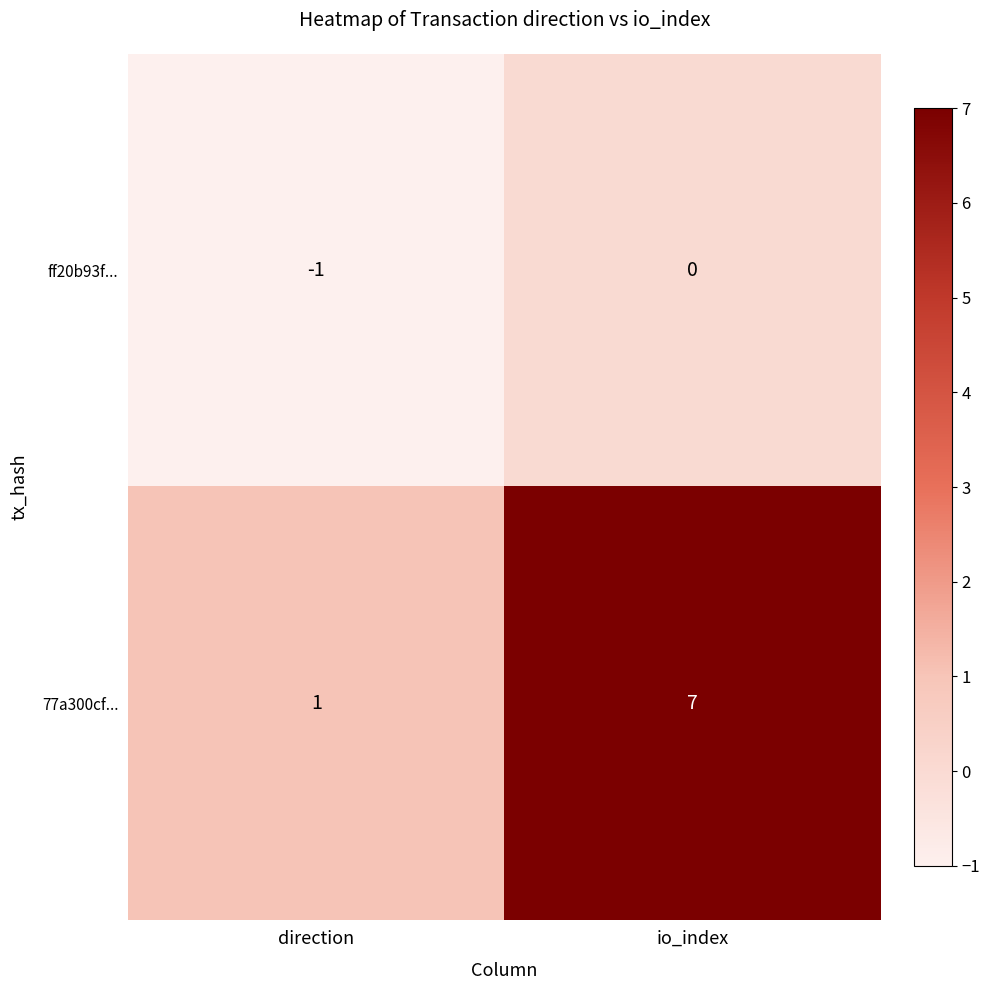

Is it true that 77a300cf... equals 0 at direction?

False